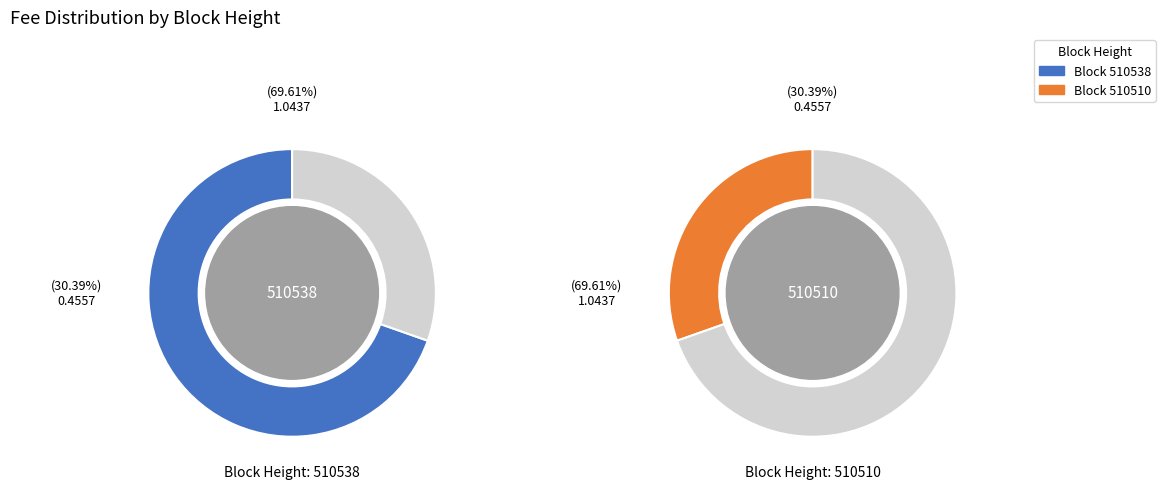

What percentage is the 510510 slice, to the nearest percent?

30%